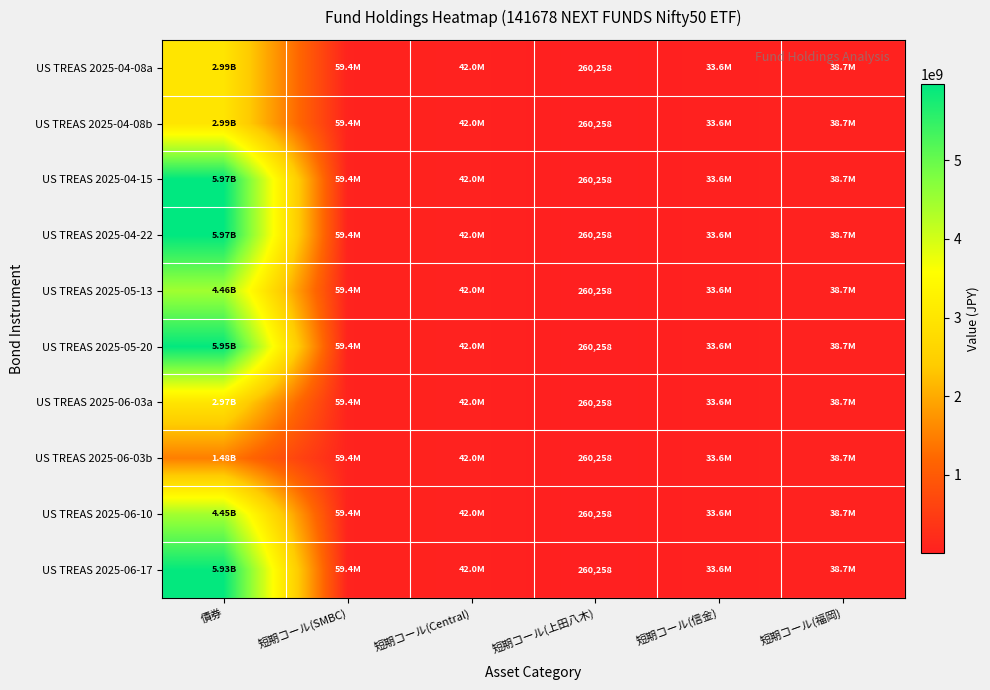

Which has a higher value, 短期コール(信金) or 短期コール(SMBC)?

短期コール(SMBC)